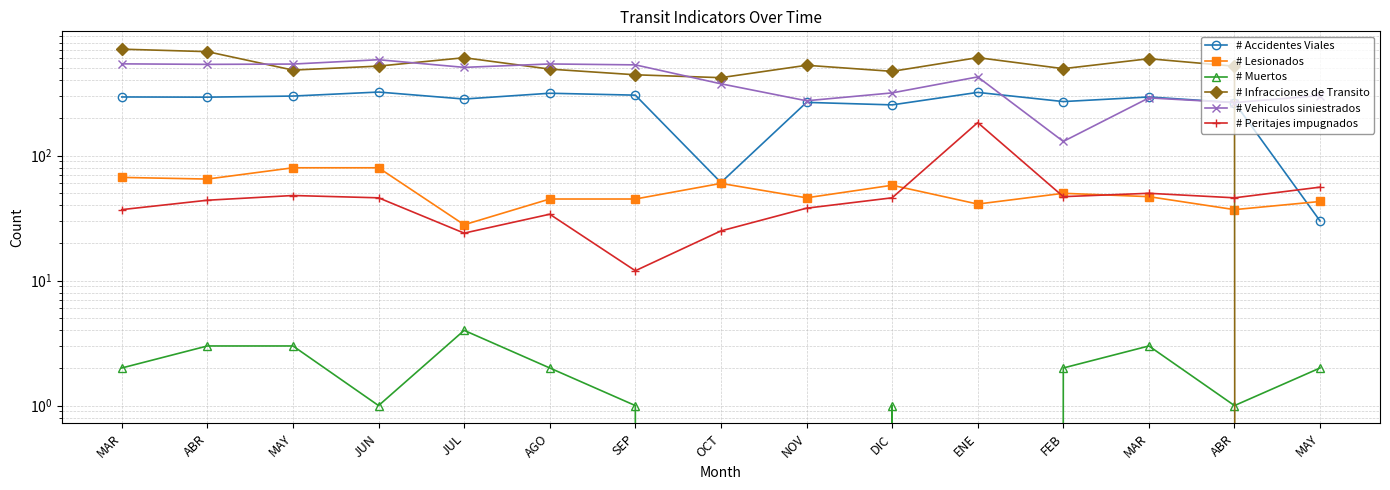

At which category does # Peritajes impugnados reach its first local peak?

MAY